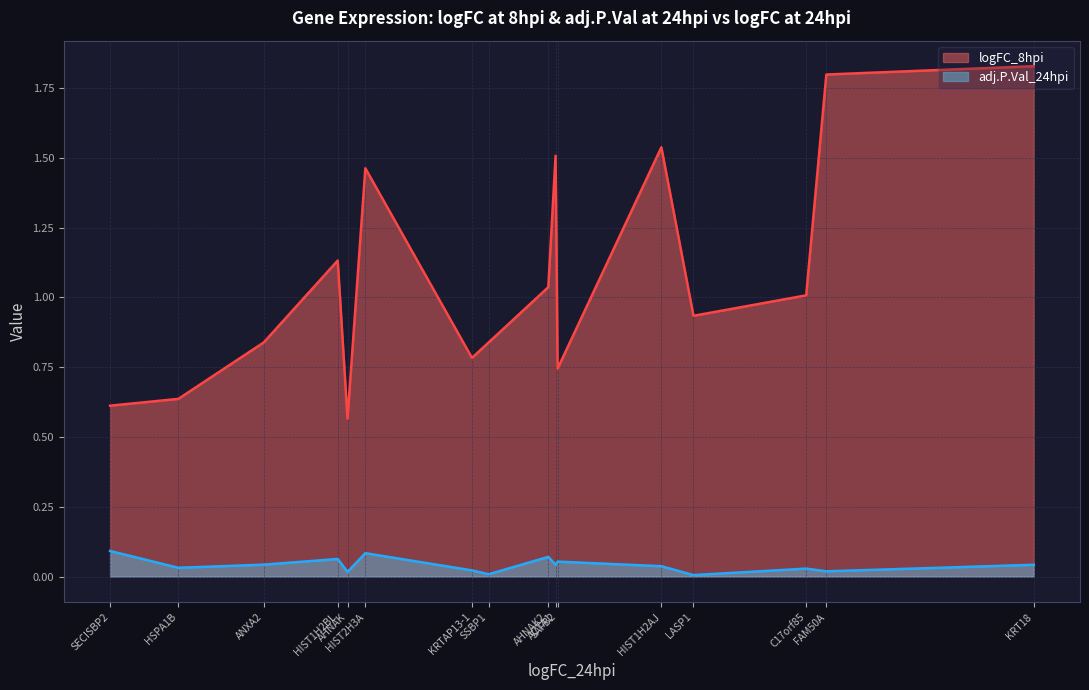

Rank the series by their maximum value, from lowest to highest.

adj.P.Val_24hpi, logFC_8hpi